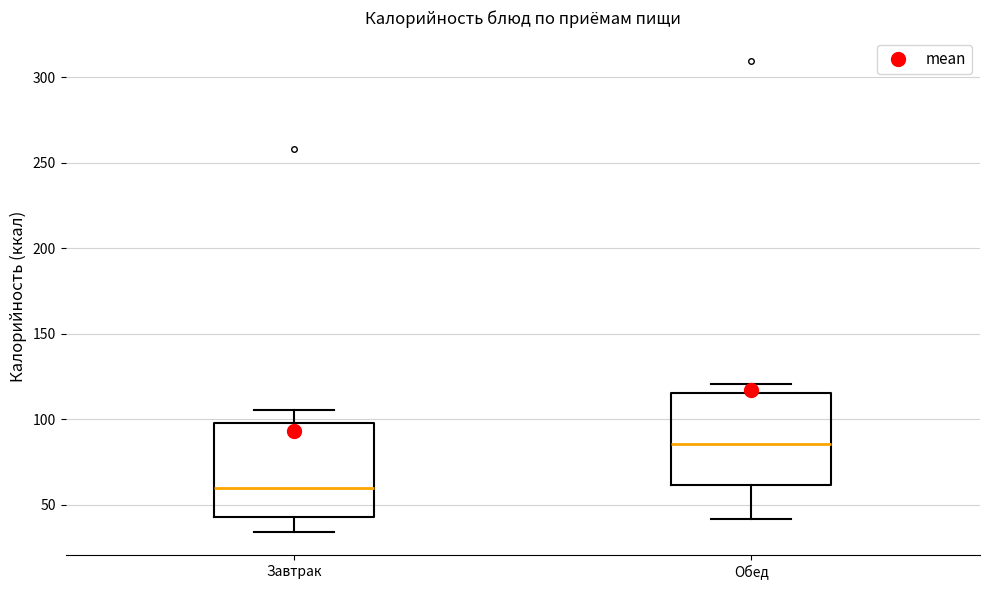

Where does the median line of the box for Завтрак sit on the y-axis? The values are not printed on the chart, so give them approximately, as read against the axis.

60